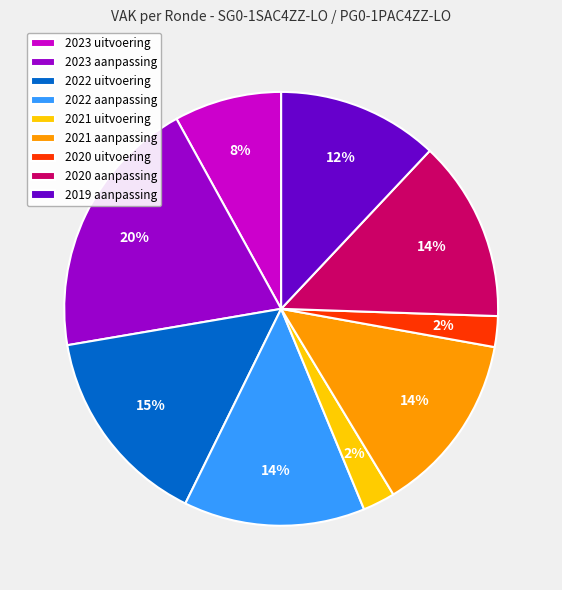

Does 2019 aanpassing account for over 50% of the chart?

No